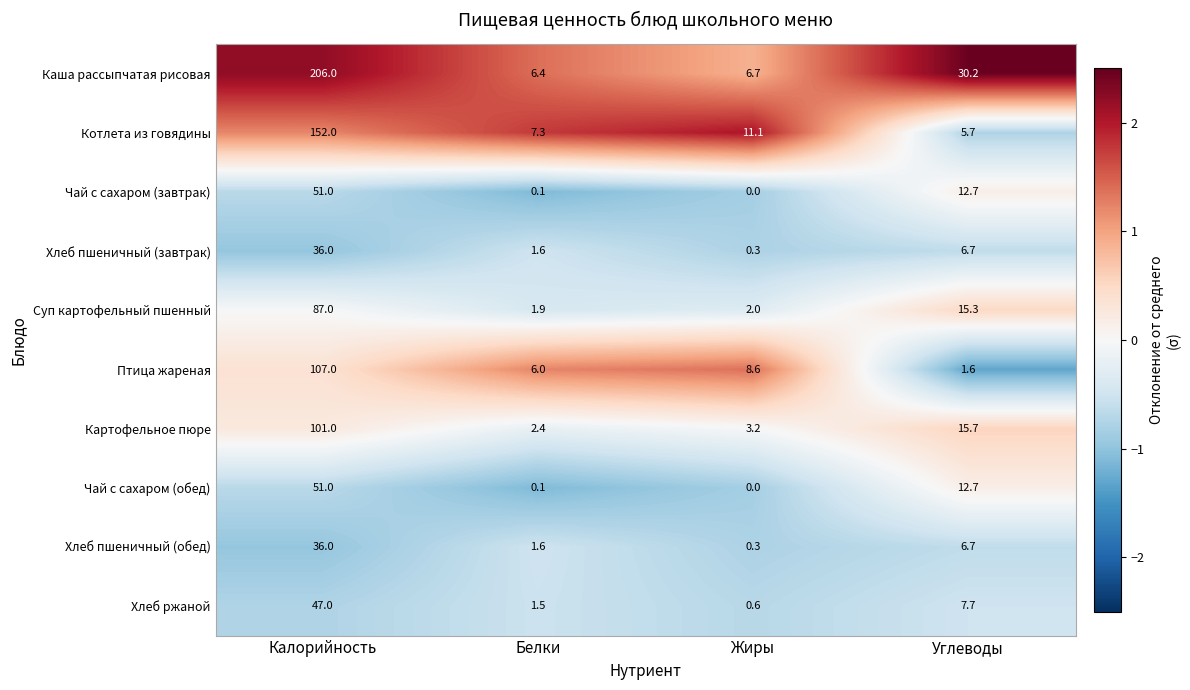

Read the Суп картофельный пшенный value at Белки.

1.9